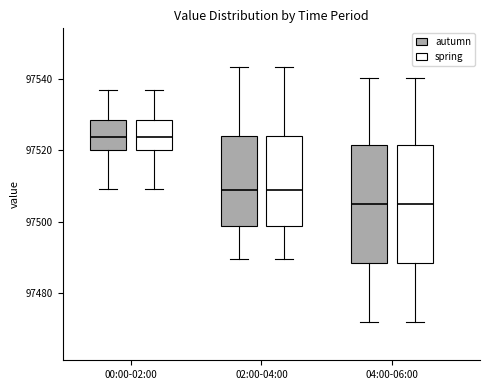

Reading left to right, transcribe this box plot: for each box, give where its median line is, the range the box spans, and where its two whiskers end, as read against the y-axis. The values are not printed on the chart, so give them approximately, as read against the axis.

00:00-02:00 (autumn): median 97524, box 97520 to 97528, whiskers 97510 to 97538
00:00-02:00 (spring): median 97524, box 97520 to 97528, whiskers 97510 to 97538
02:00-04:00 (autumn): median 97508, box 97498 to 97524, whiskers 97490 to 97544
02:00-04:00 (spring): median 97508, box 97498 to 97524, whiskers 97490 to 97544
04:00-06:00 (autumn): median 97506, box 97488 to 97522, whiskers 97472 to 97540
04:00-06:00 (spring): median 97506, box 97488 to 97522, whiskers 97472 to 97540